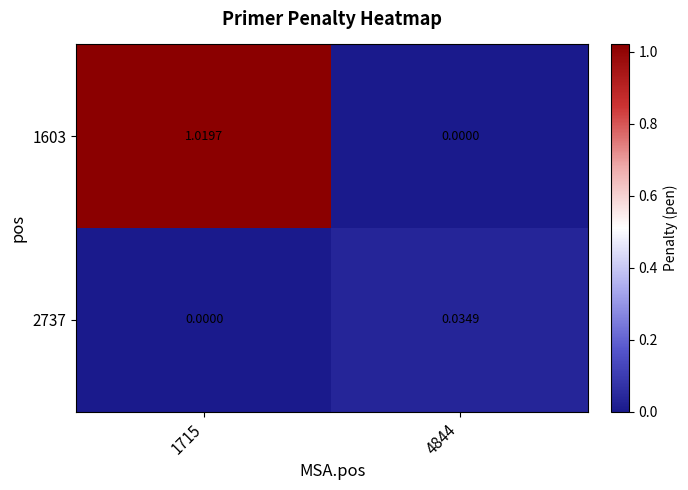

Is the value of 2737 at 1715 greater than the value of 1603 at 1715?

No